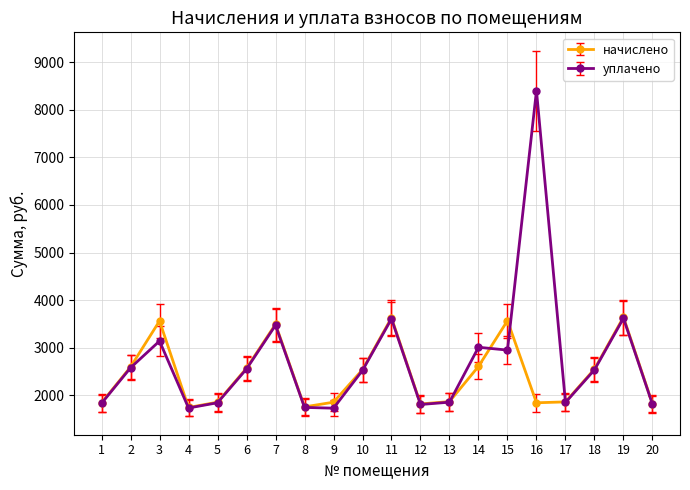

Which series has the largest total across all categories?

уплачено